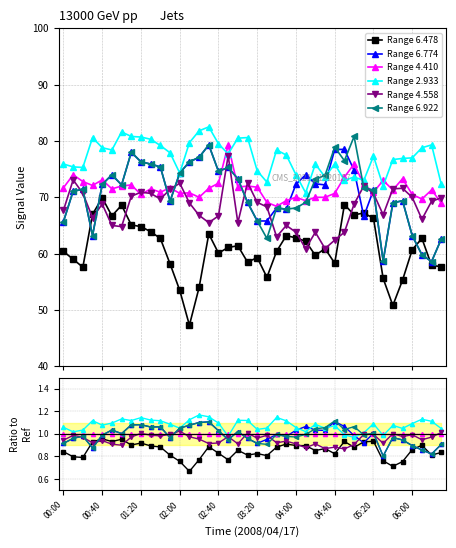

What is the total value across all series at 19?

5.9